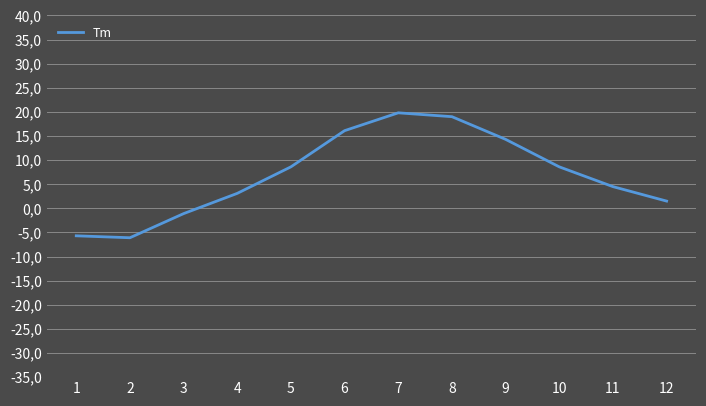

How many points are lower than both their immediate neighbors (excluding endpoints)?

1